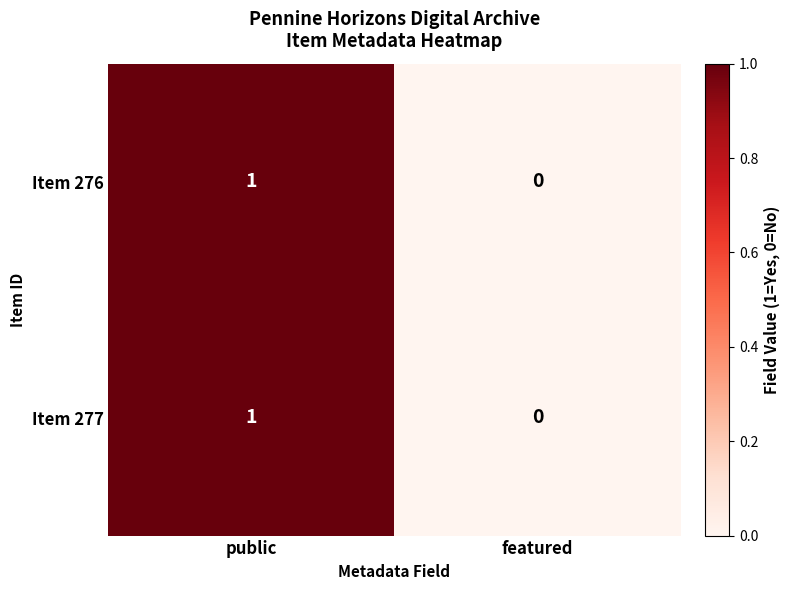

Which label corresponds to the smallest value in the chart?

featured